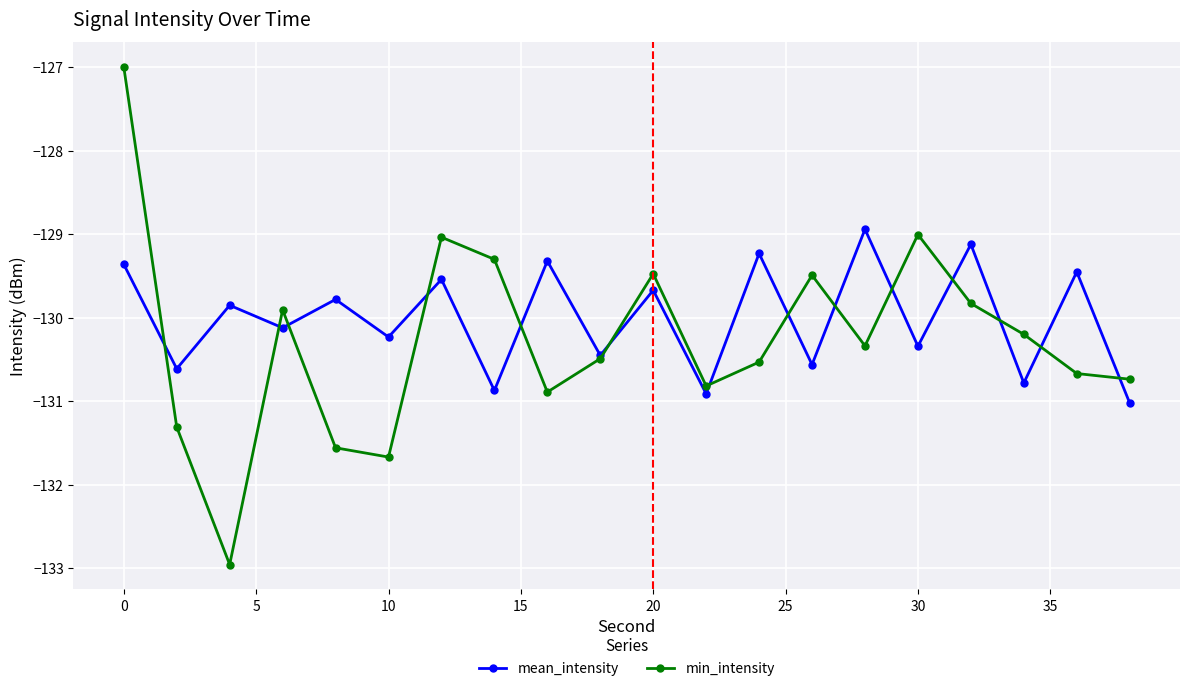

What is the difference between the second highest and minimum values in the min_intensity series?

4.0